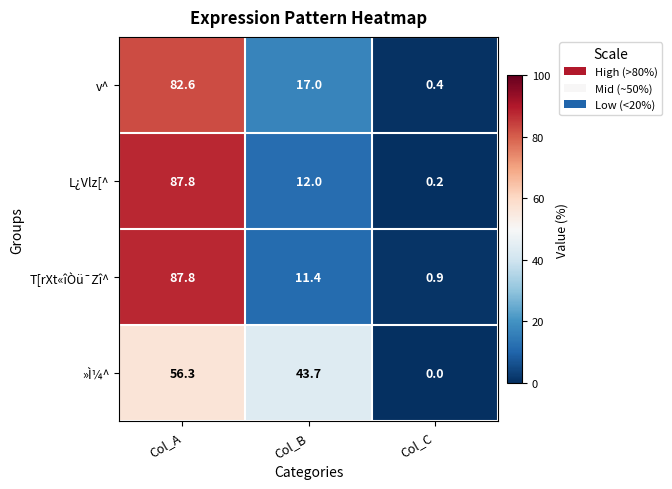

What is the difference between the maximum and minimum values in the T[rXt«îÒü¯Zî^ series?

86.9